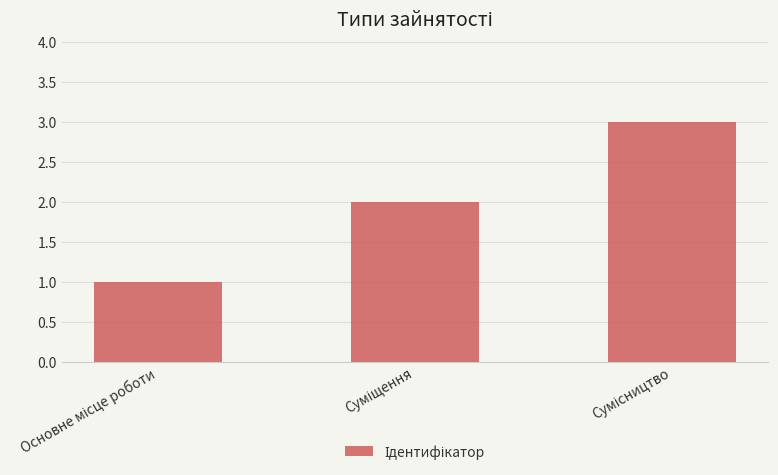

What is the sum of all values?

6